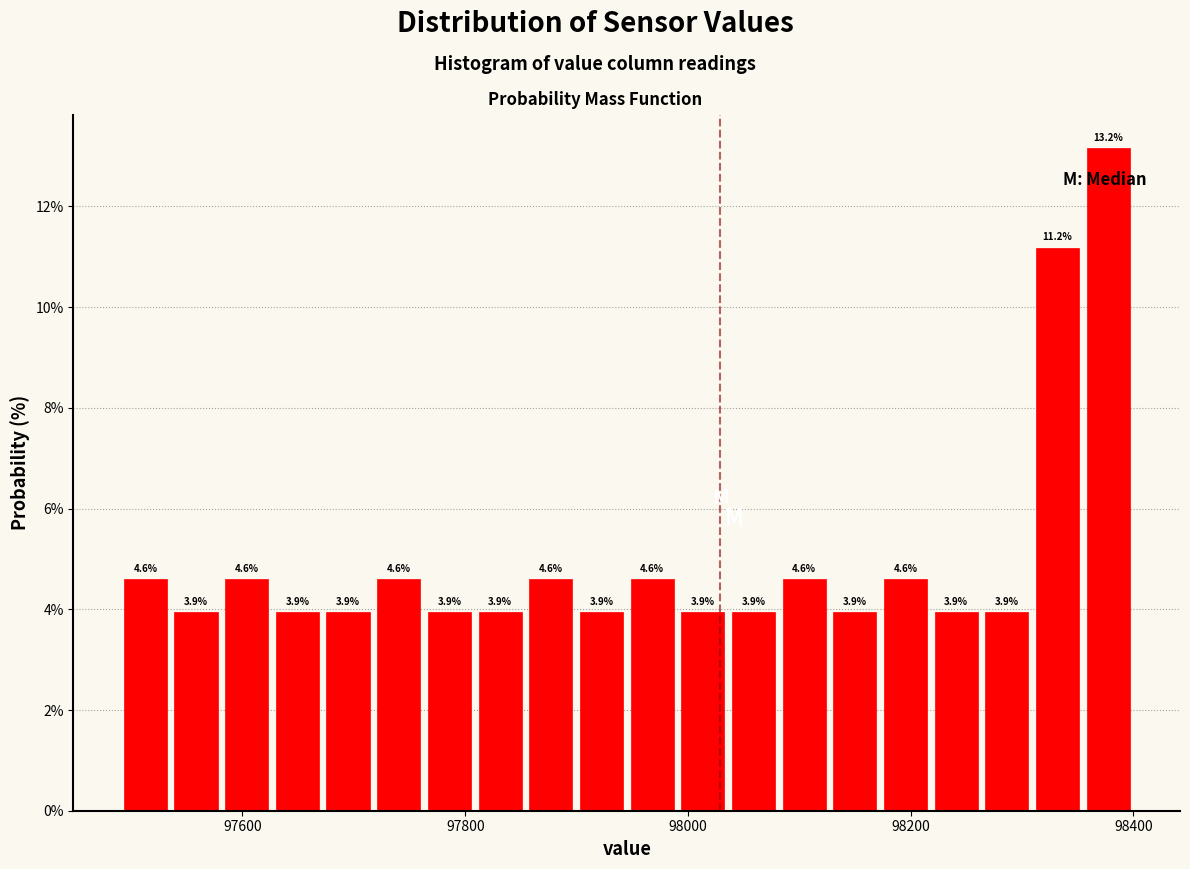

Read against the x-axis, roughly where is the centre of the tallest bar?

98380